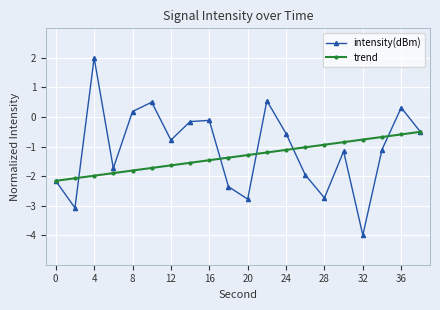

Which series has the widest spread of values?

intensity(dBm)